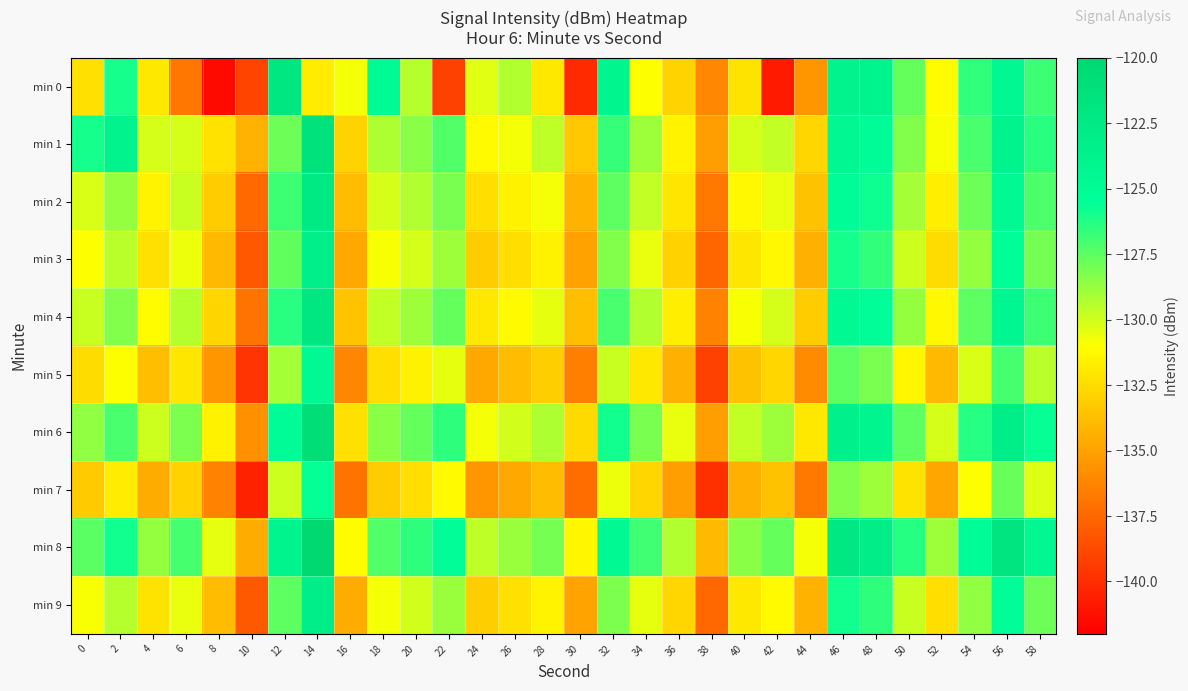

At which category is the sum across all series the highest?

14